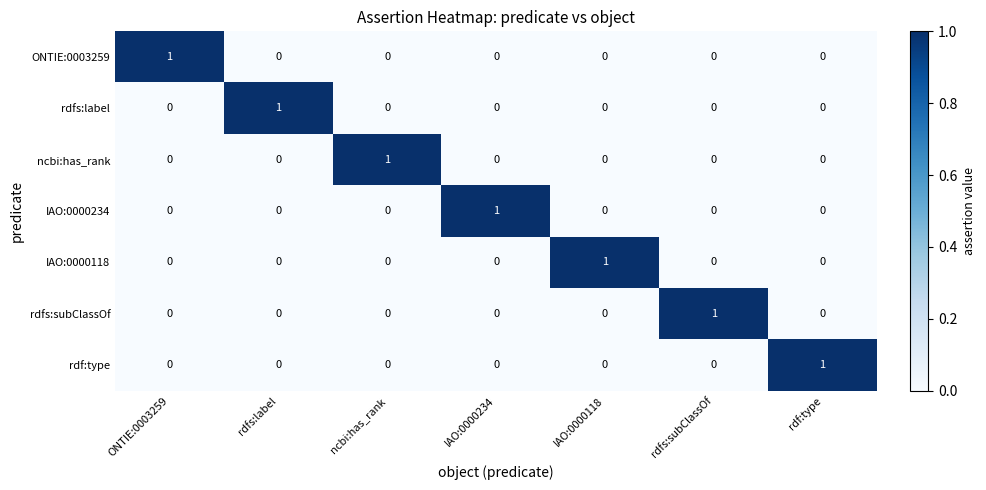

What is the spread (max minus min) of values at ncbi:has_rank?

1